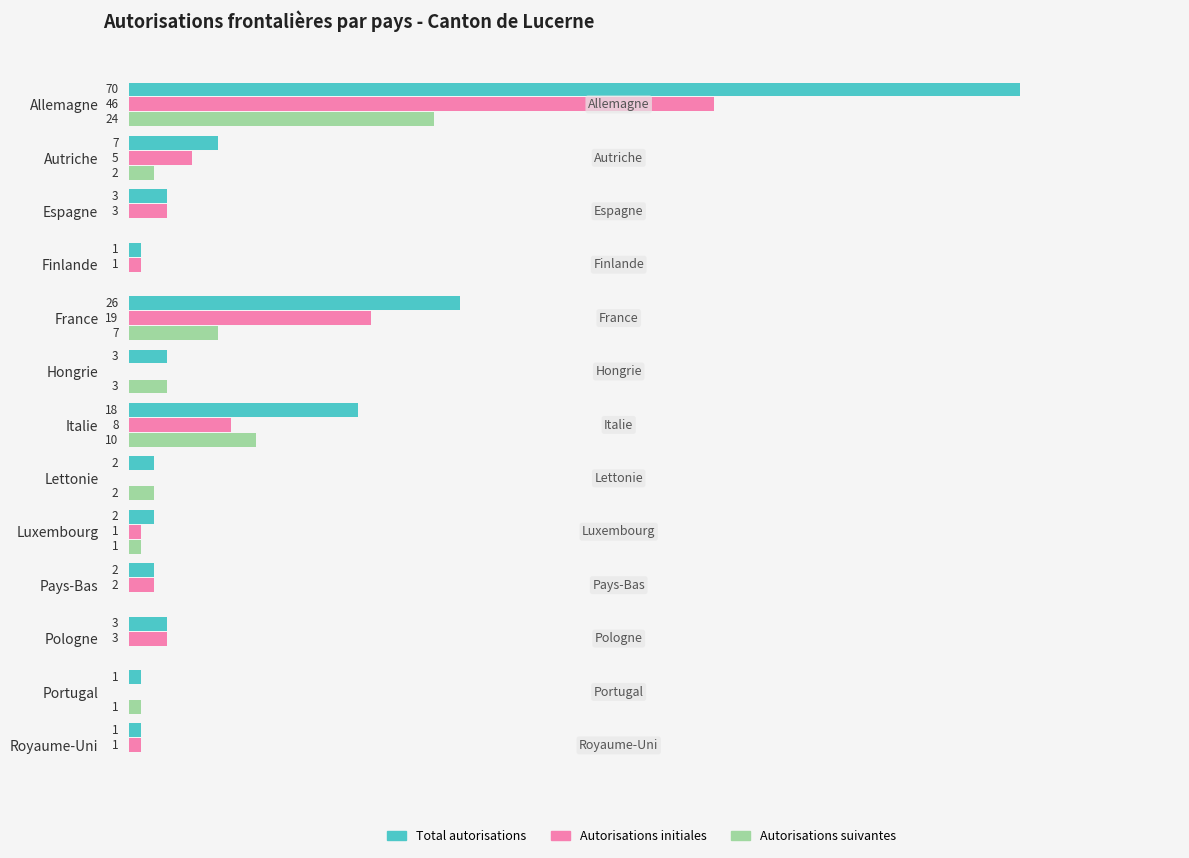

Where is Autorisations initiales nearest to the value 23?

France